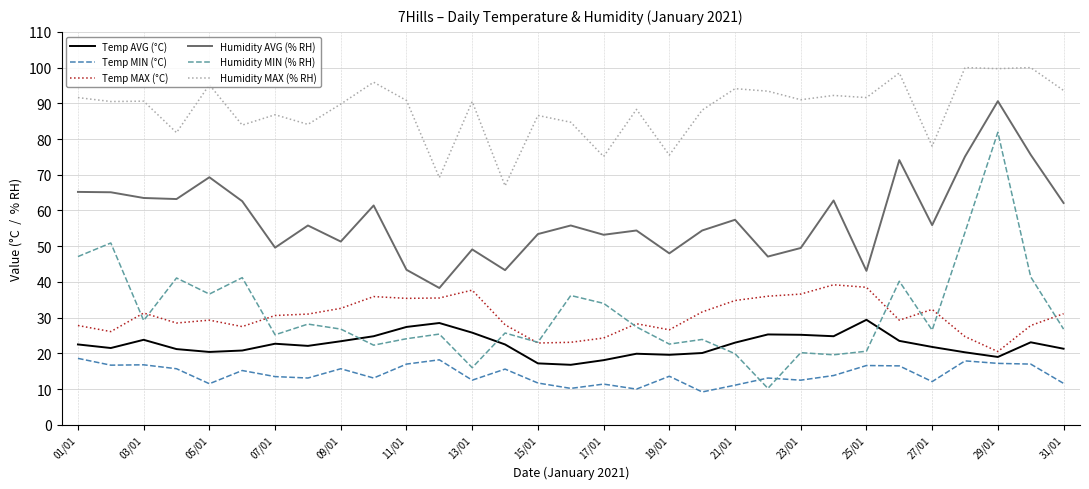

What is the greatest value displayed?

100.0